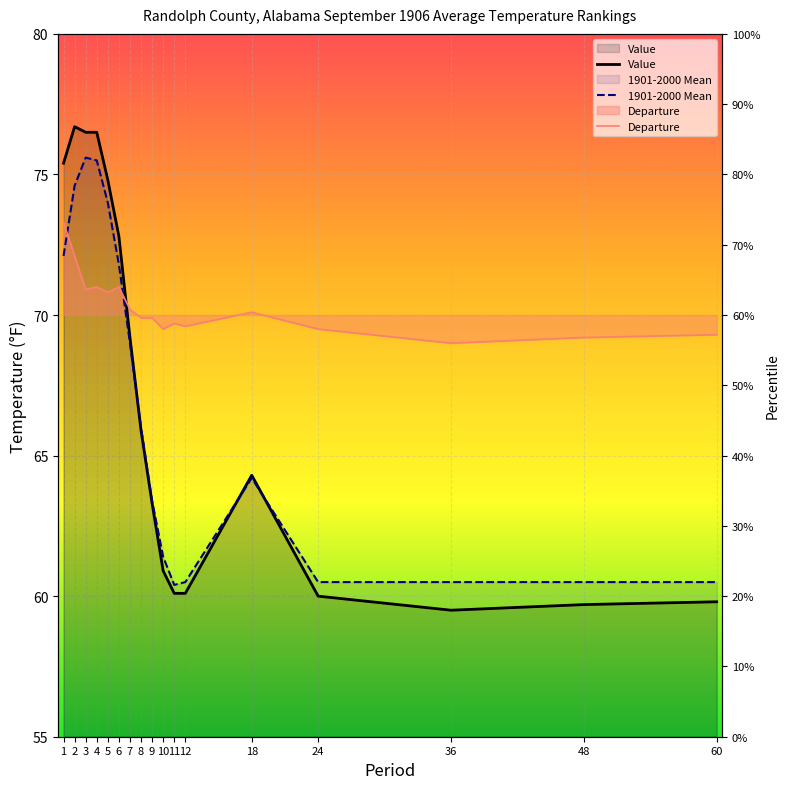

What is the lowest value of the Departure series?

69.0